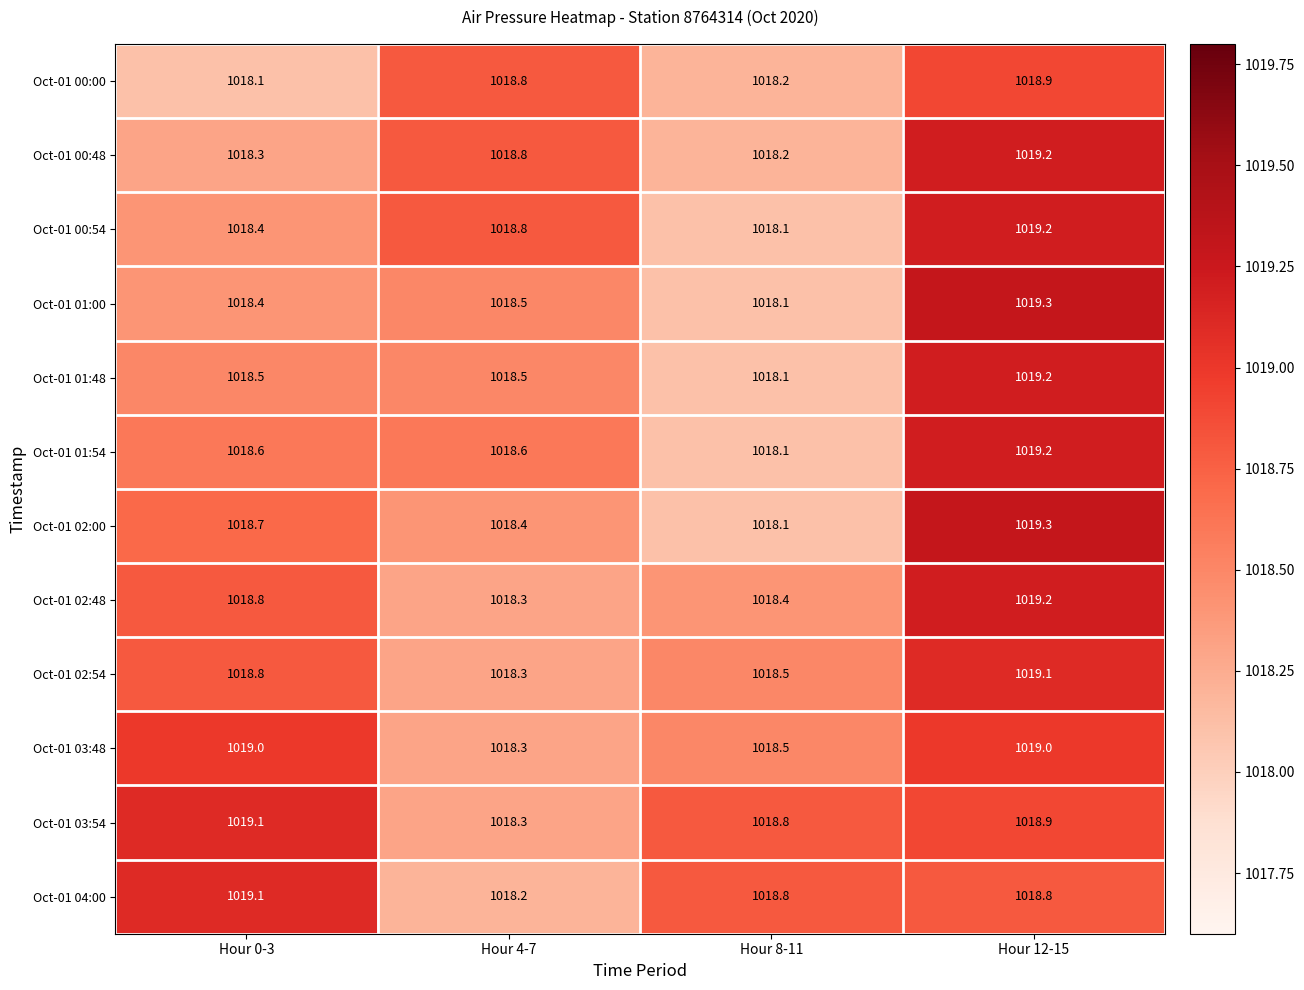

What is the difference between the highest and lowest values at Hour 8-11?

0.7